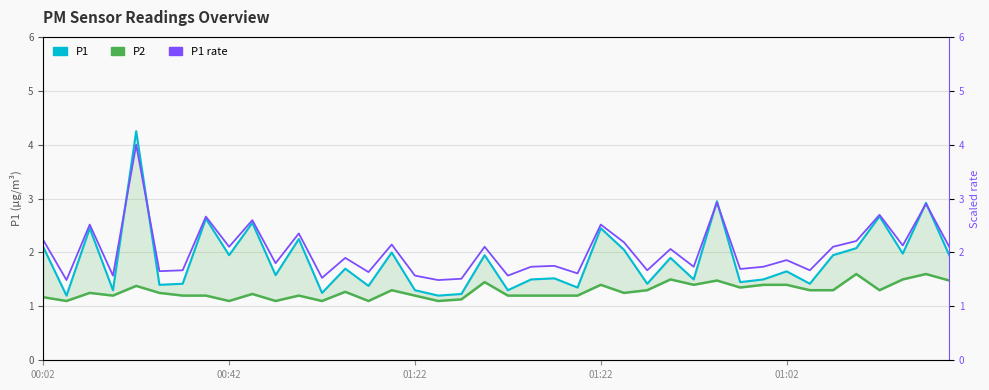

The P1 series shows 2.2 at 33. True or false?

False